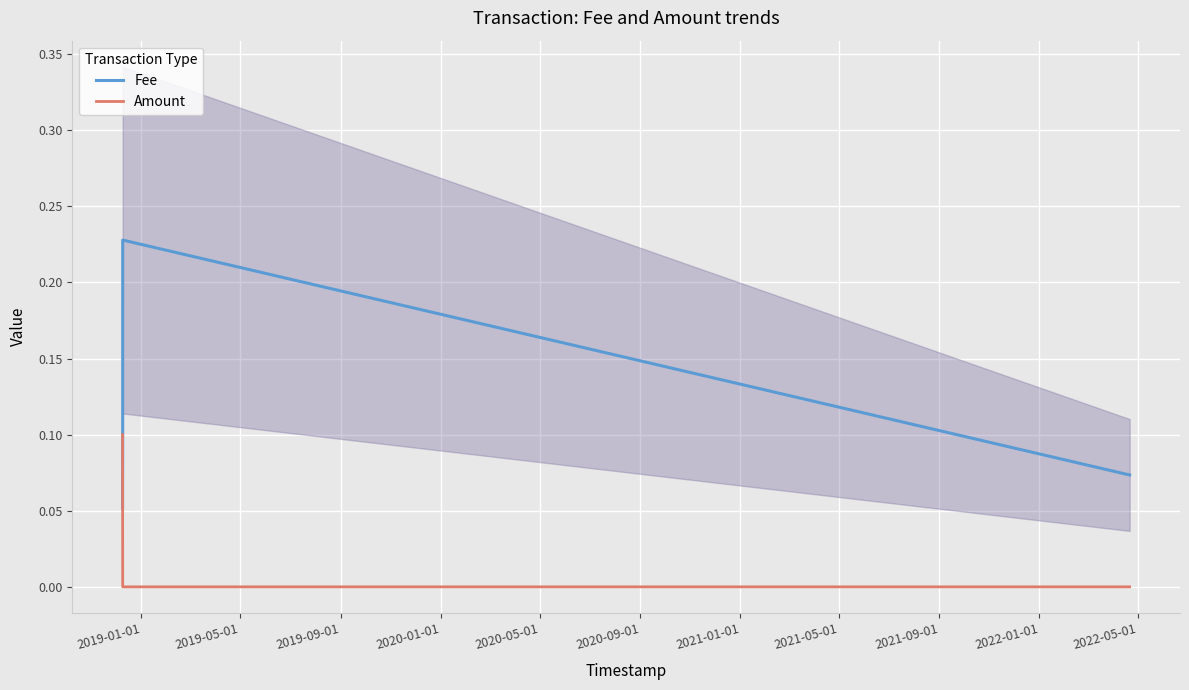

Which series ends up on top after the final intersection of Fee and Amount?

Fee